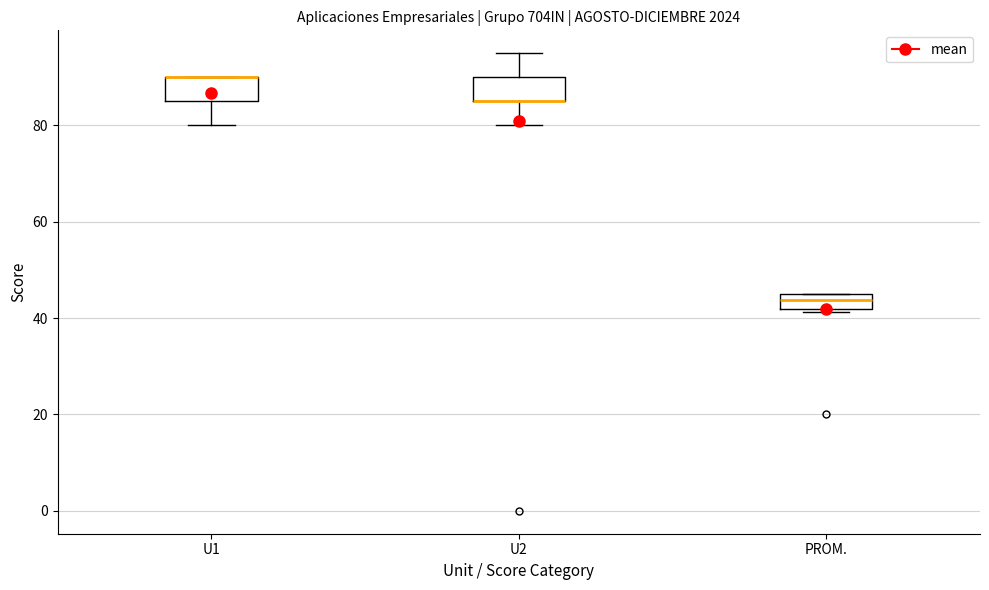

Where does the median line of the box for PROM. sit on the y-axis? The values are not printed on the chart, so give them approximately, as read against the axis.

44